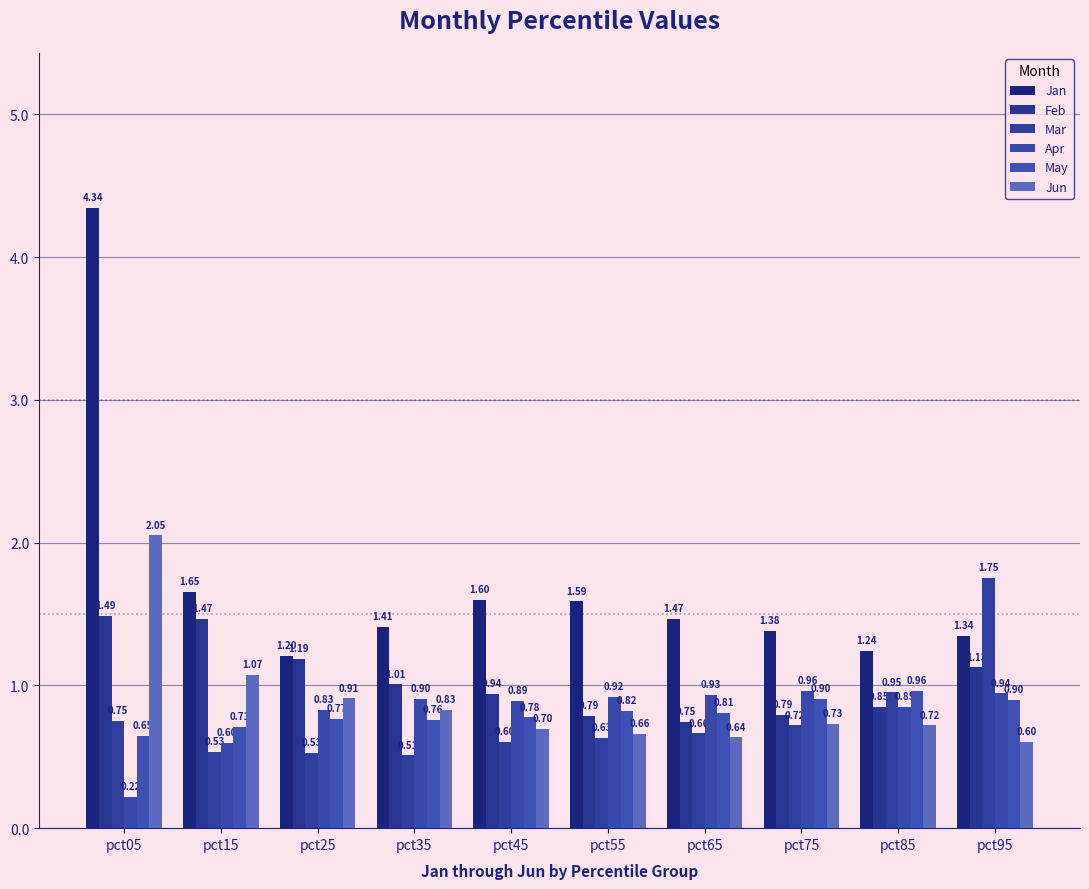

True or false: Apr has a value of 0.9 at pct45.

True